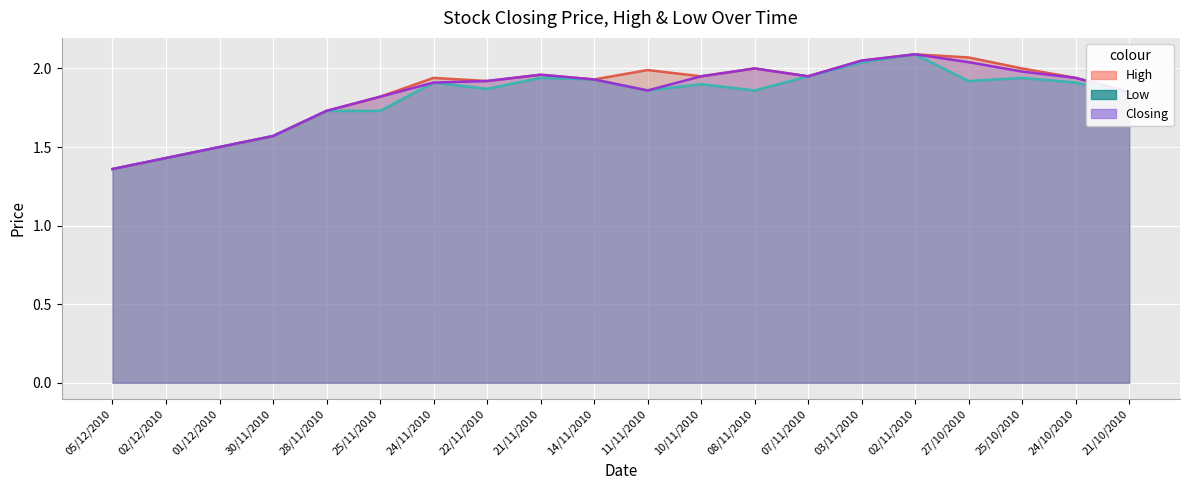

Where is Low nearest to the value 1?

05/12/2010